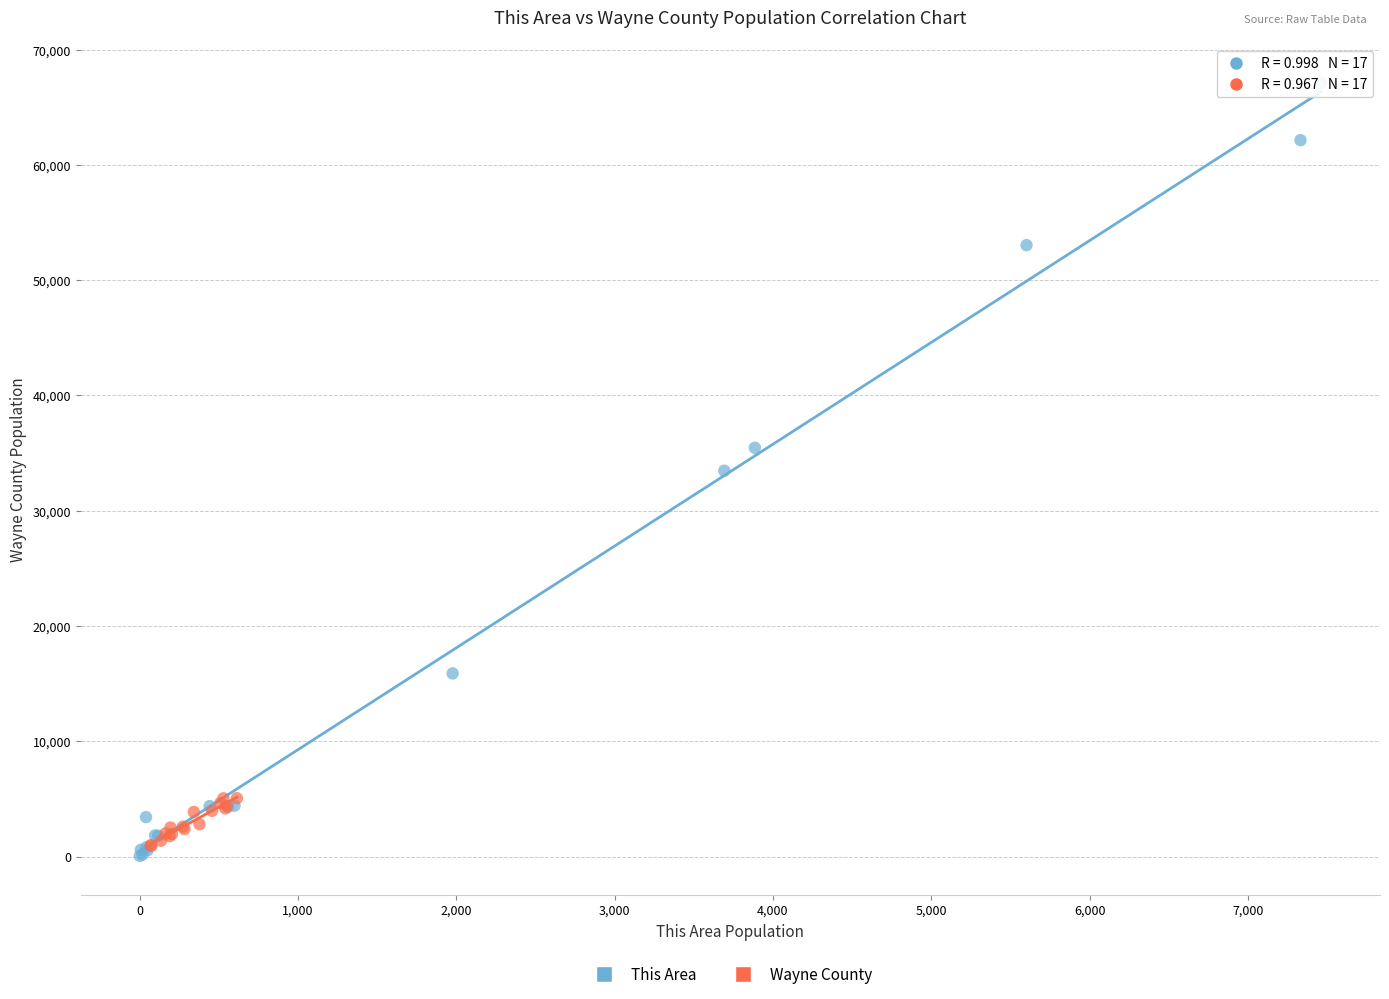

What are all the series names shown in the legend?

This Area, Wayne County